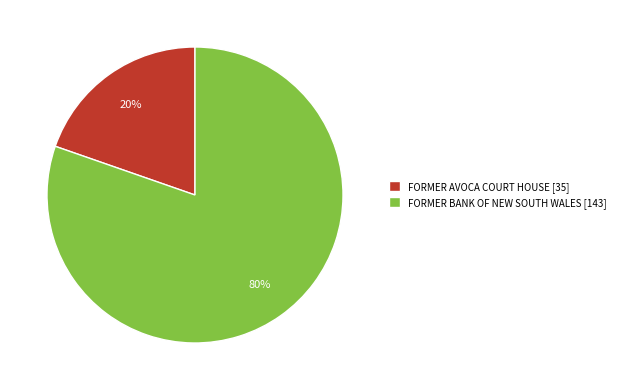

Do FORMER AVOCA COURT HOUSE [35] and FORMER BANK OF NEW SOUTH WALES [143] together represent more than half of the pie?

Yes